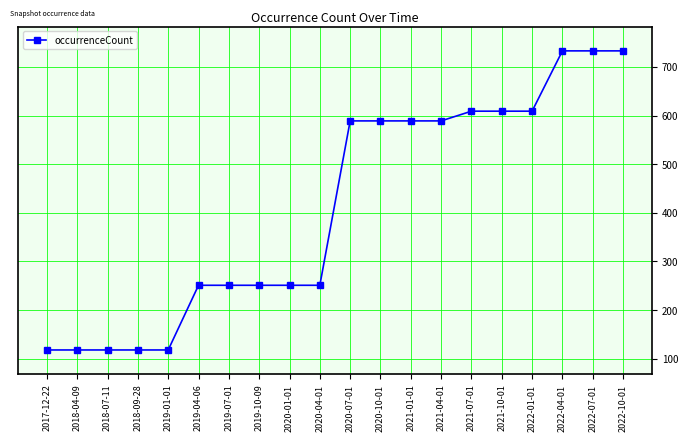

What is the difference between the maximum and minimum values?

615